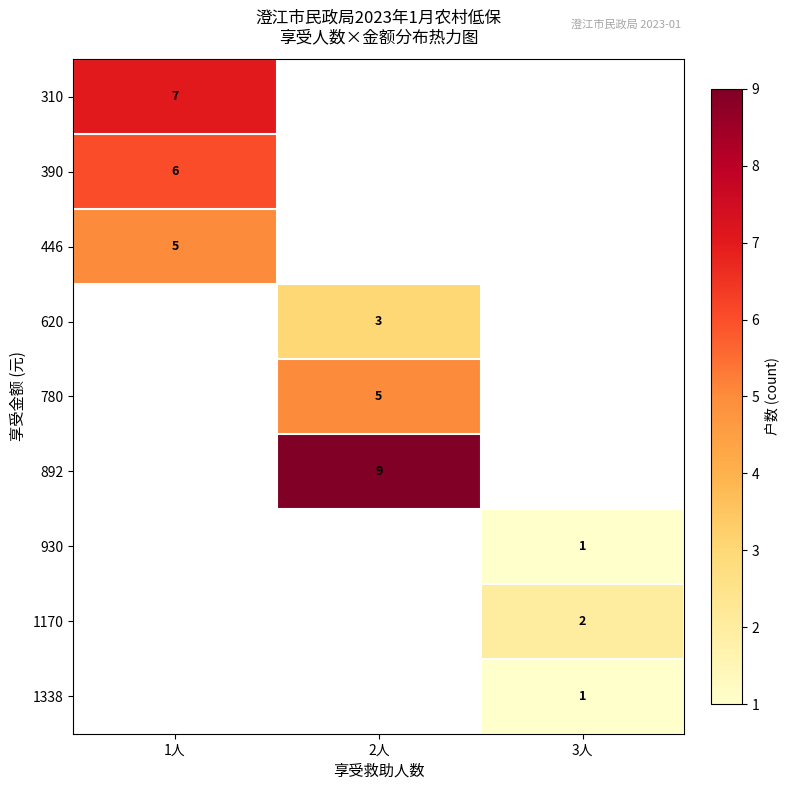

True or false: 446 has a value of 7 at 1人.

False